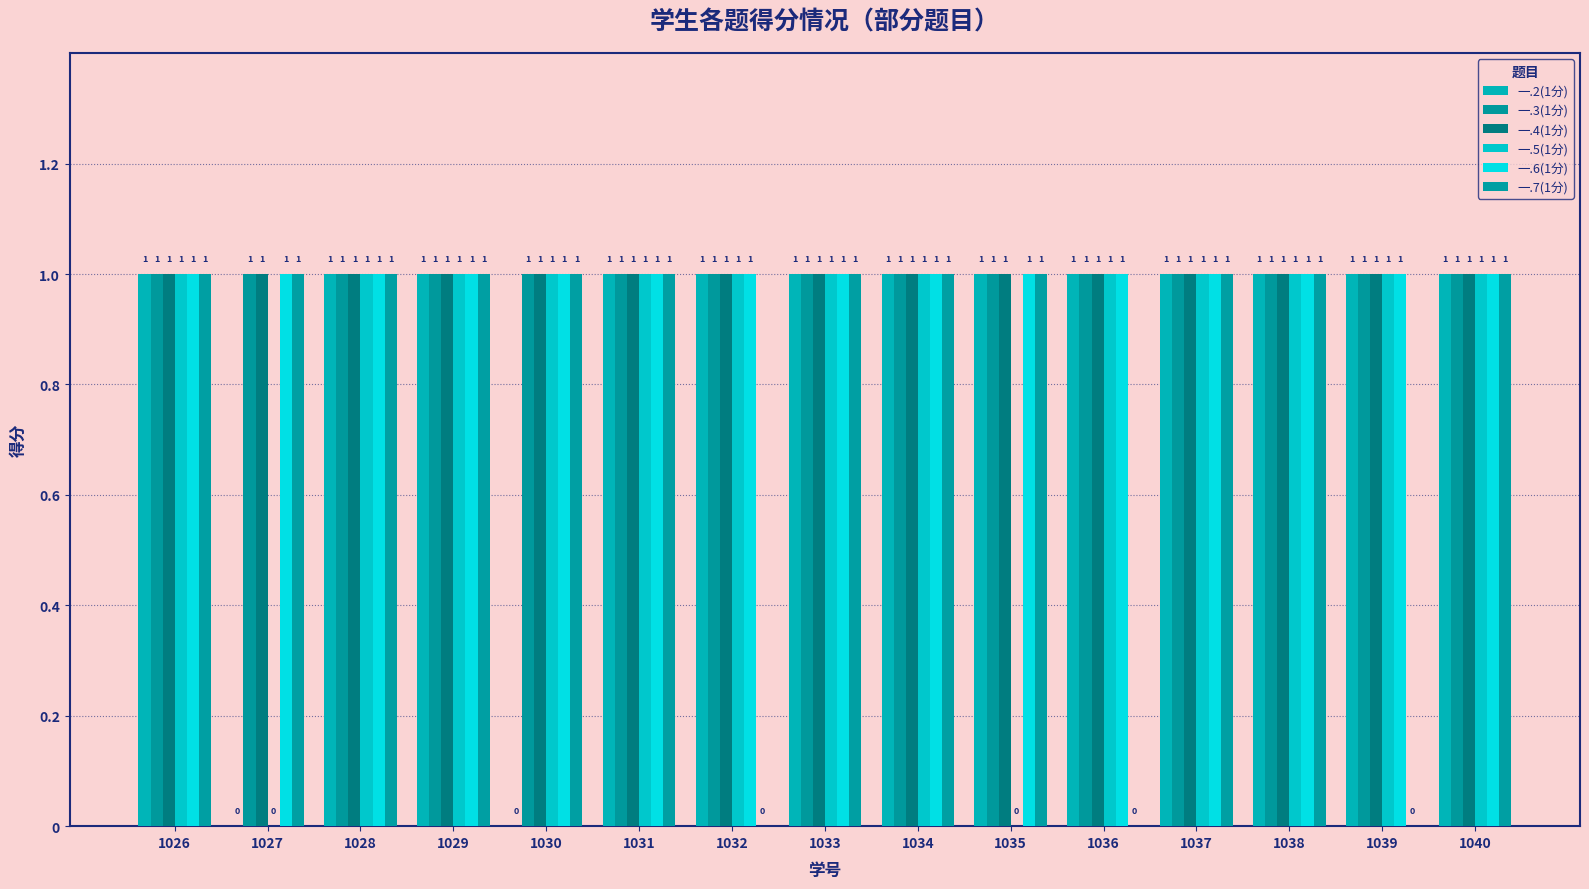

Which has a higher value, 1035 or 1036?

1035